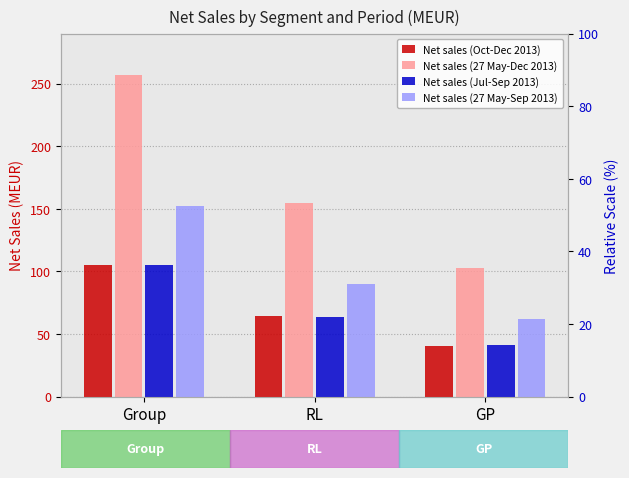

At RL, list the series in order from smallest to largest.

Net sales (Jul-Sep 2013), Net sales (Oct-Dec 2013), Net sales (27 May-Sep 2013), Net sales (27 May-Dec 2013)